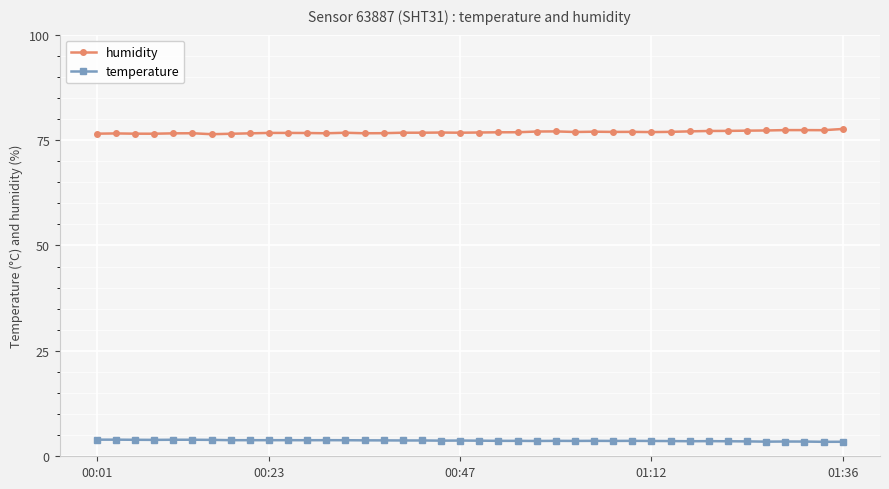

True or false: temperature has more than 1 points higher than both neighbors.

True